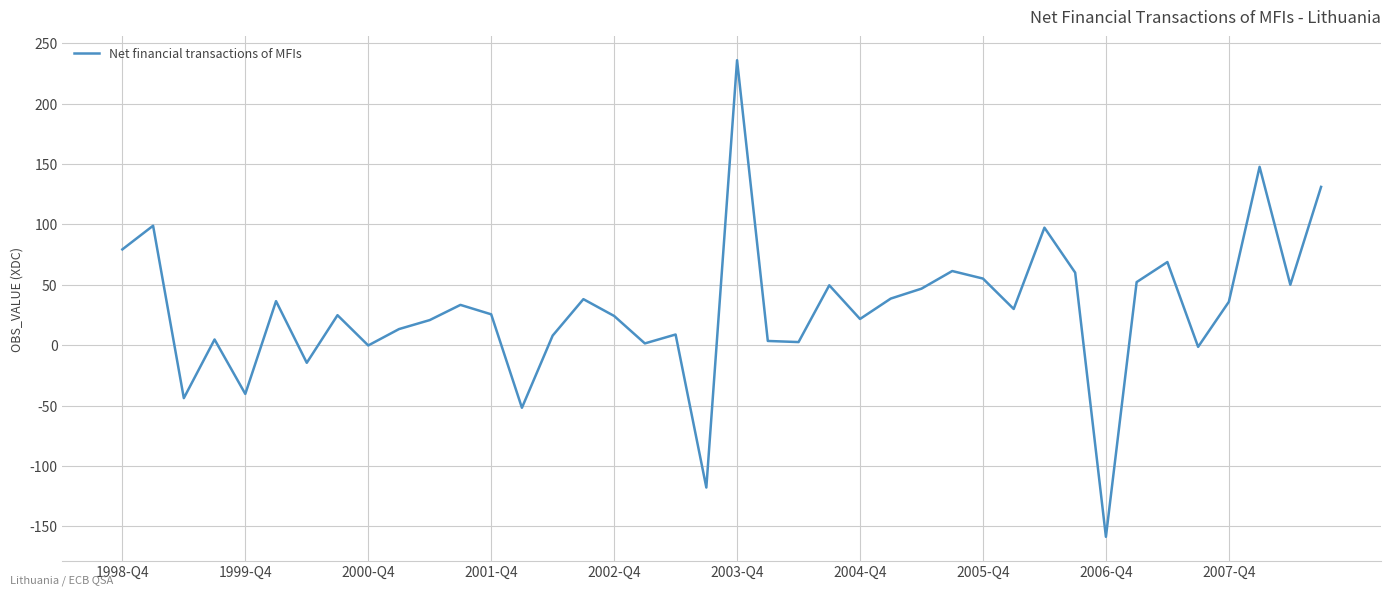

What is the difference between the second highest and second lowest values?

265.4